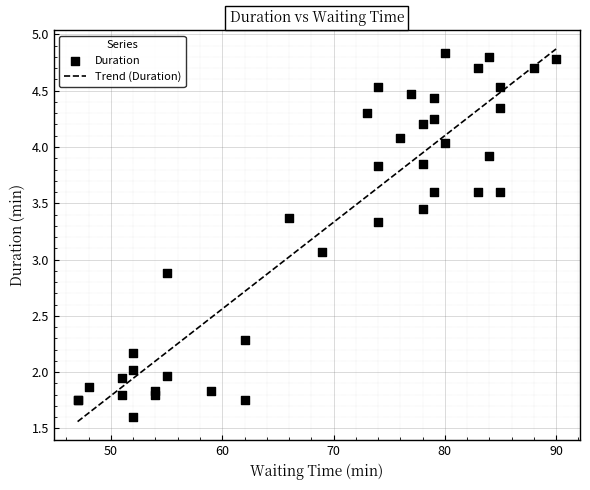

What is the change in value from 78 to 84?

+0.6